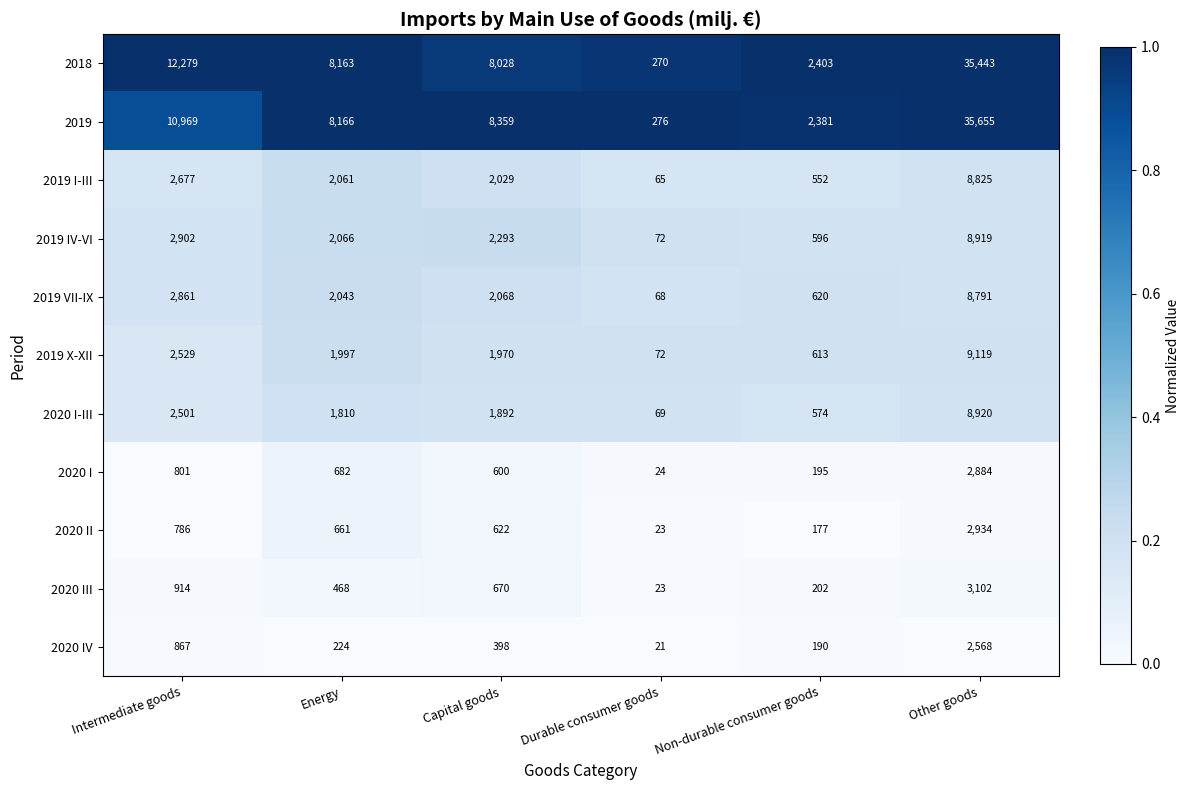

Which series has the largest total across all categories?

2018